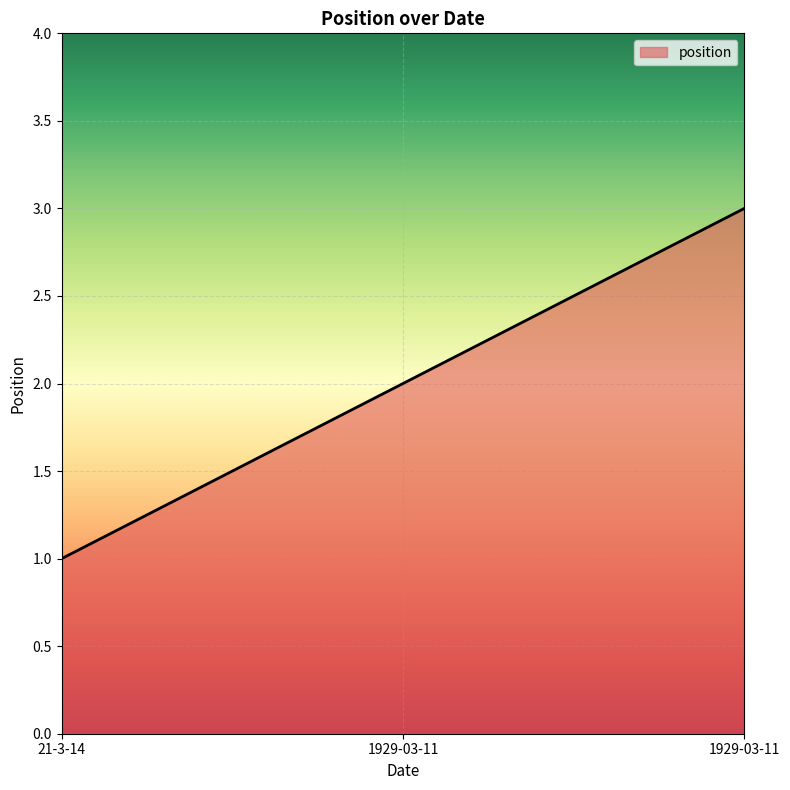

Is this an area chart (filled region under the line)?

Yes